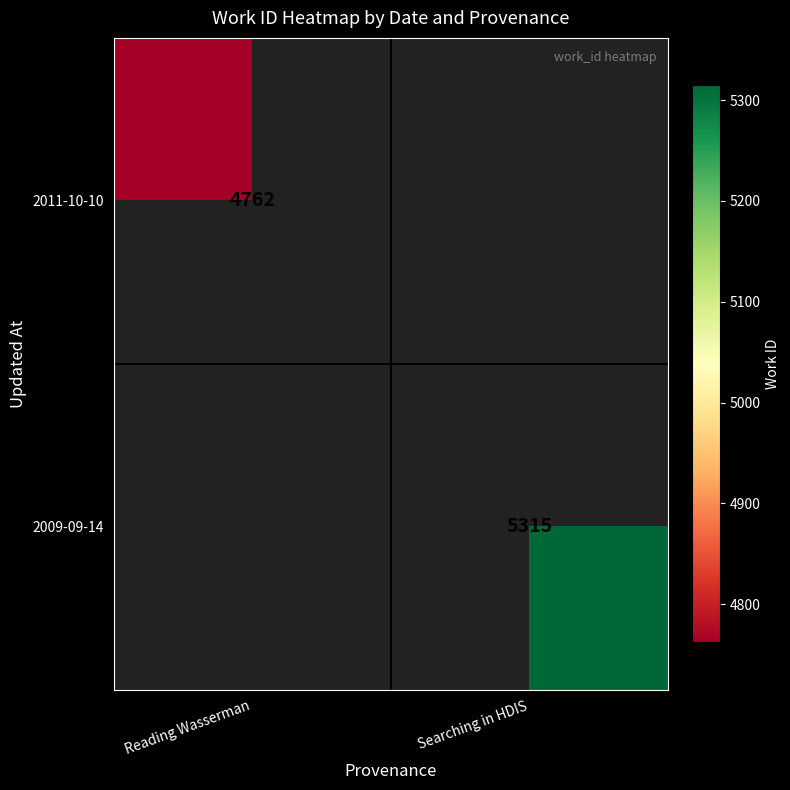

The value of 2009-09-14 at Searching in HDIS is 2416. True or false?

False